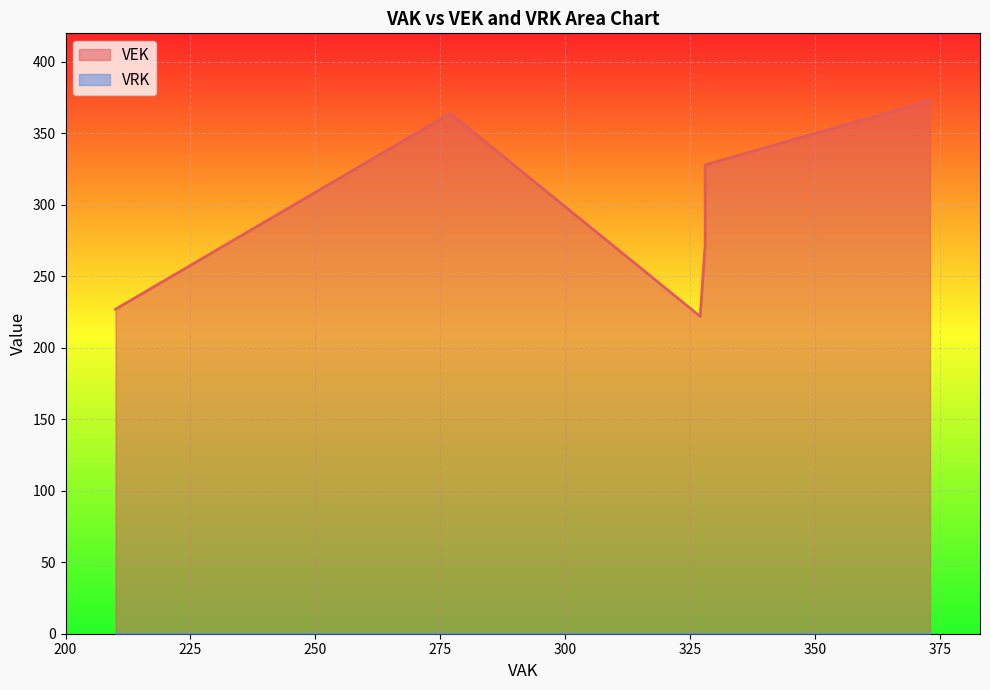

How many distinct data groups are displayed?

2